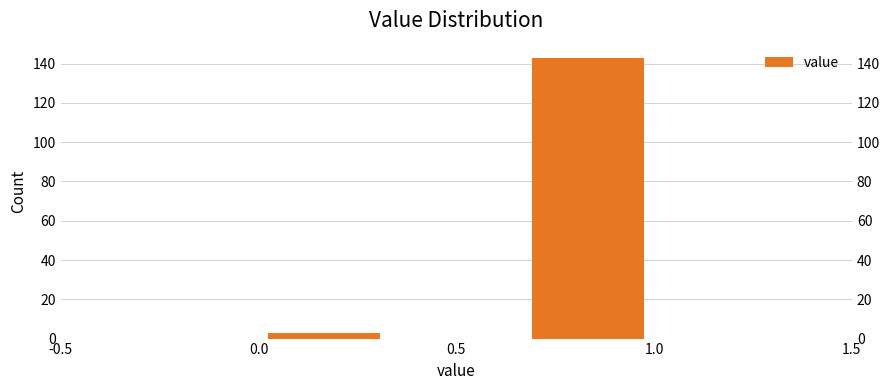

Reading left to right, list every bar in this chart as the range it spans on the x-axis followed by its height. Neither the bar edges nor the heights are printed on the chart, so give them approximately, as read against the axes.

0.00 to 0.35: 4
0.35 to 0.65: 0
0.65 to 1.00: 144